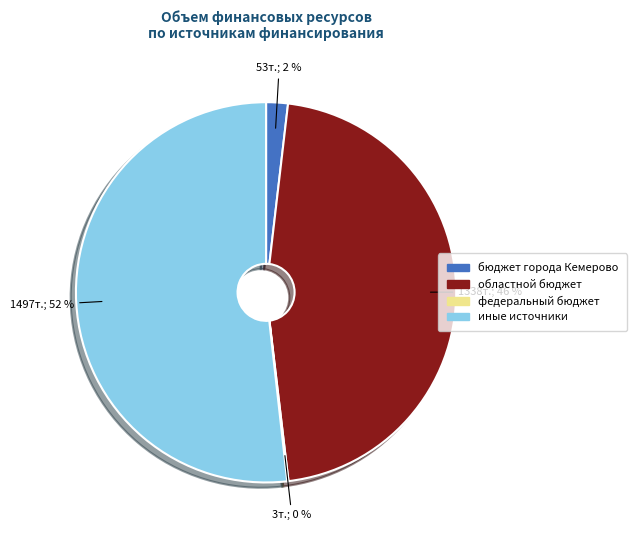

To the nearest percent, what is the difference between the largest and smallest slice percentages?

52%